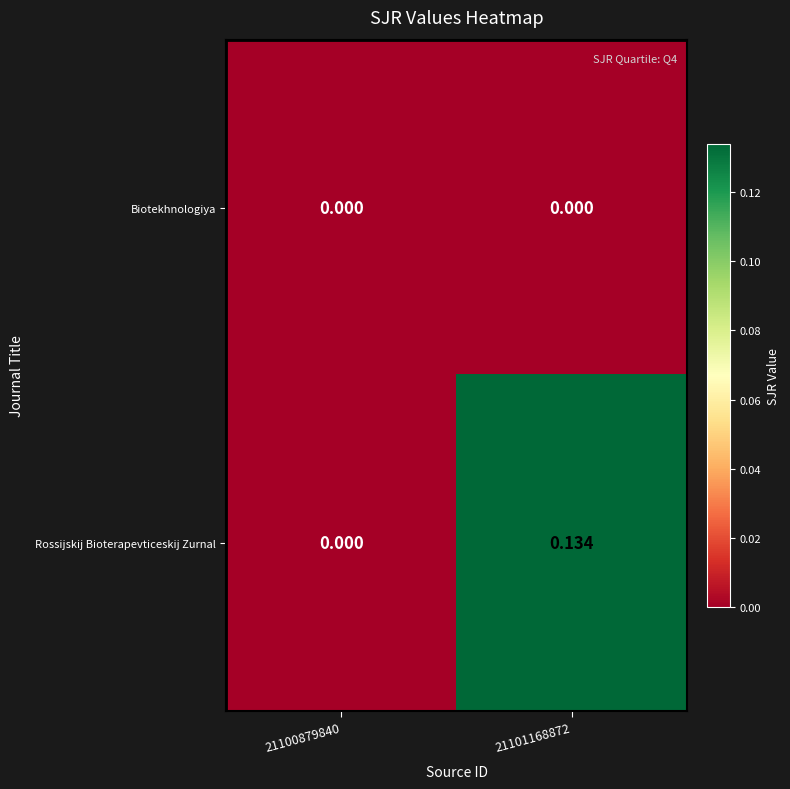

Rank the series by their average value, from highest to lowest.

Rossijskij Bioterapevticeskij Zurnal, Biotekhnologiya